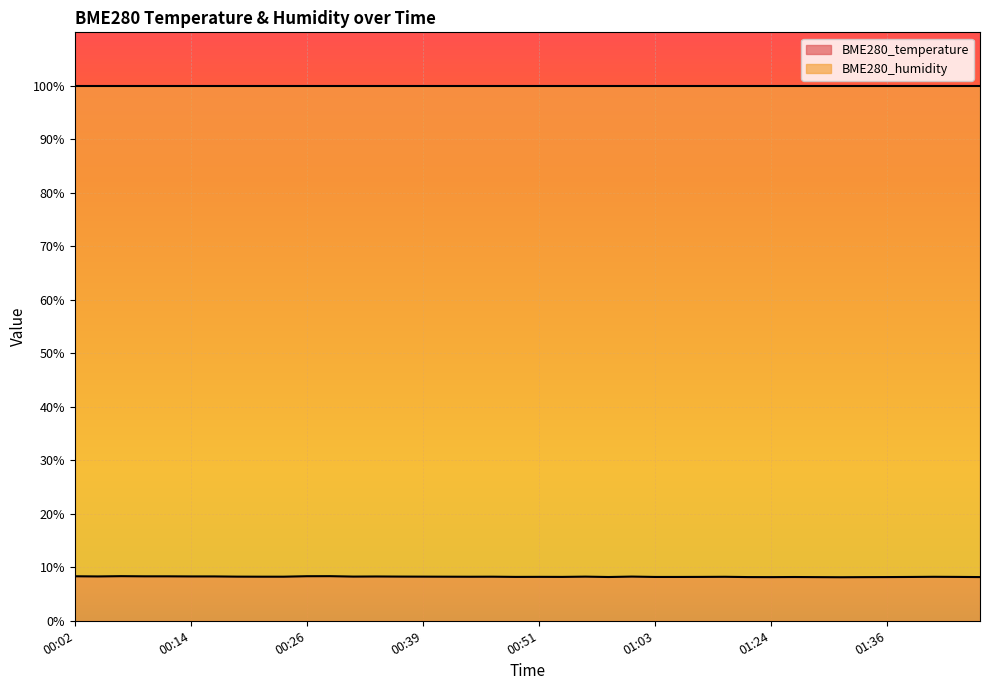

What is the change in value from 00:41 to 01:24?

-0.1